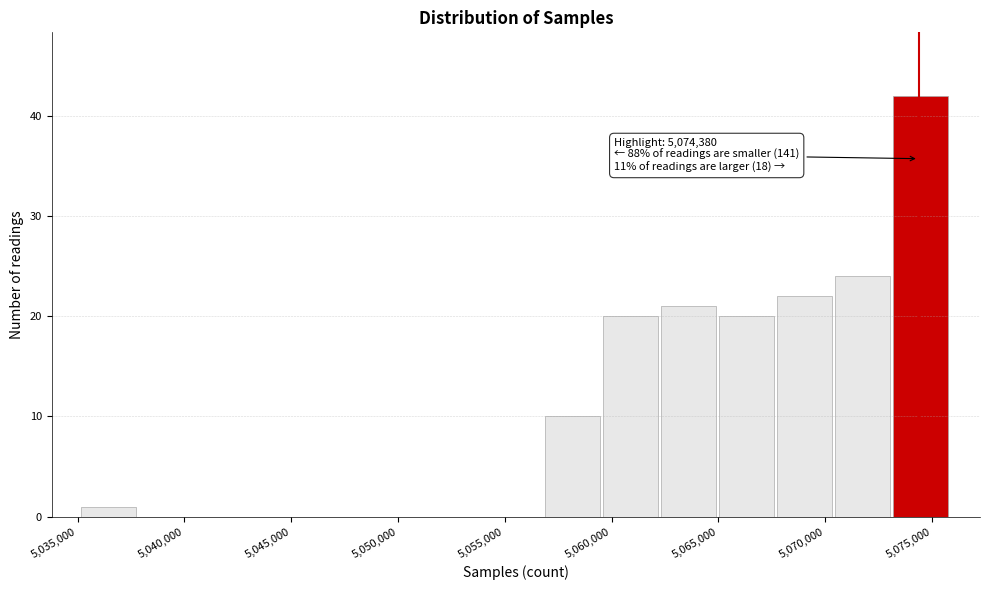

Which range on the x-axis has the tallest bar?

5073000 to 5076000